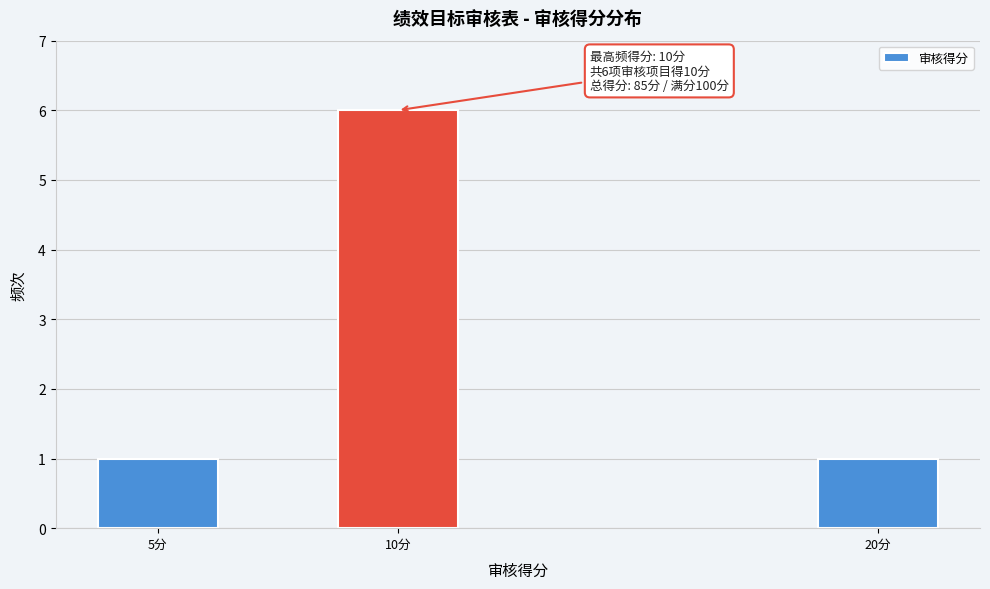

Reading right to left, transcribe all the data shown in this chart.

20分=1	10分=6	5分=1